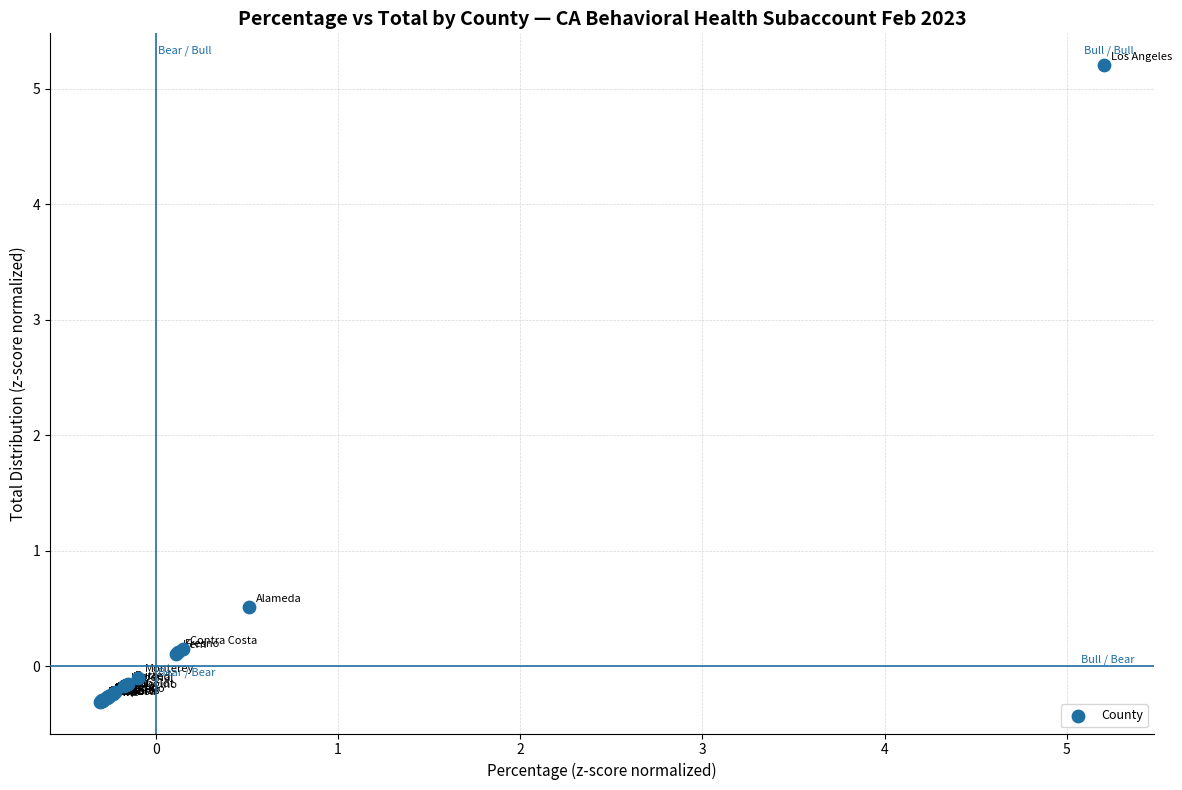

What Y value in the scatter plot is closest to 2?

0.5